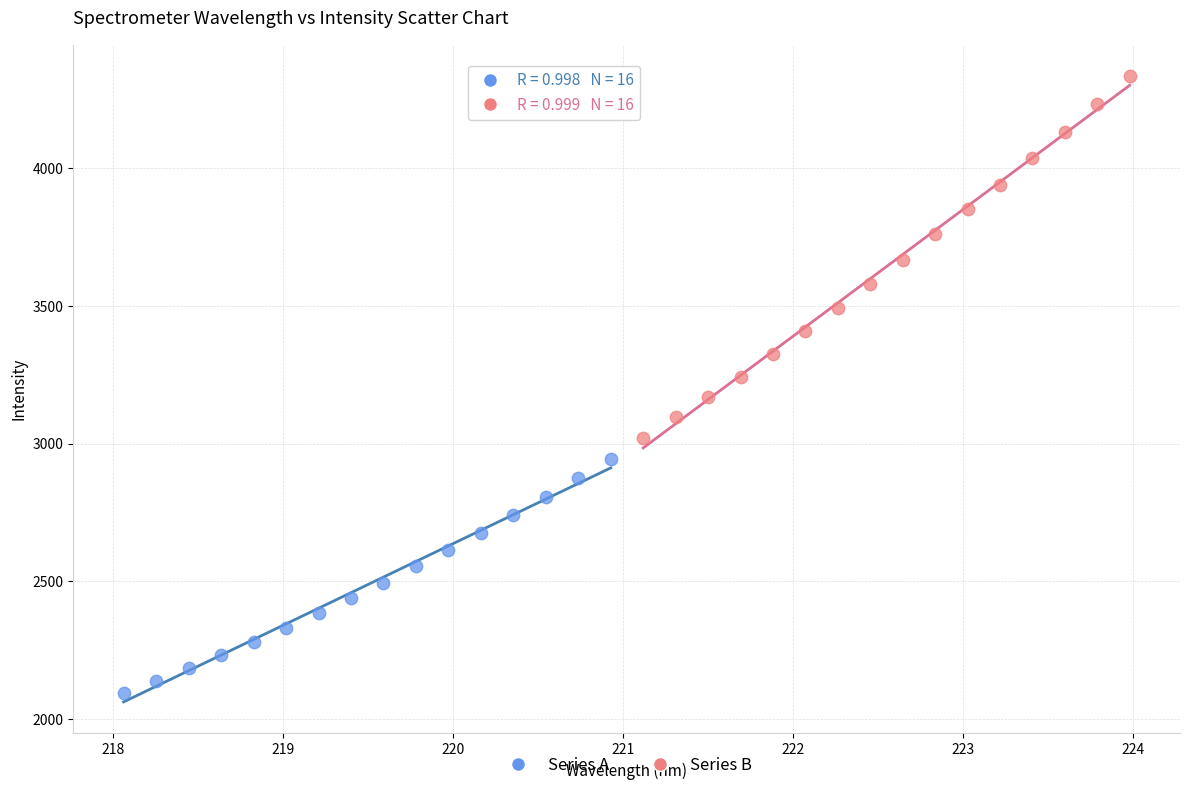

Which series reaches the maximum Y coordinate?

Series B